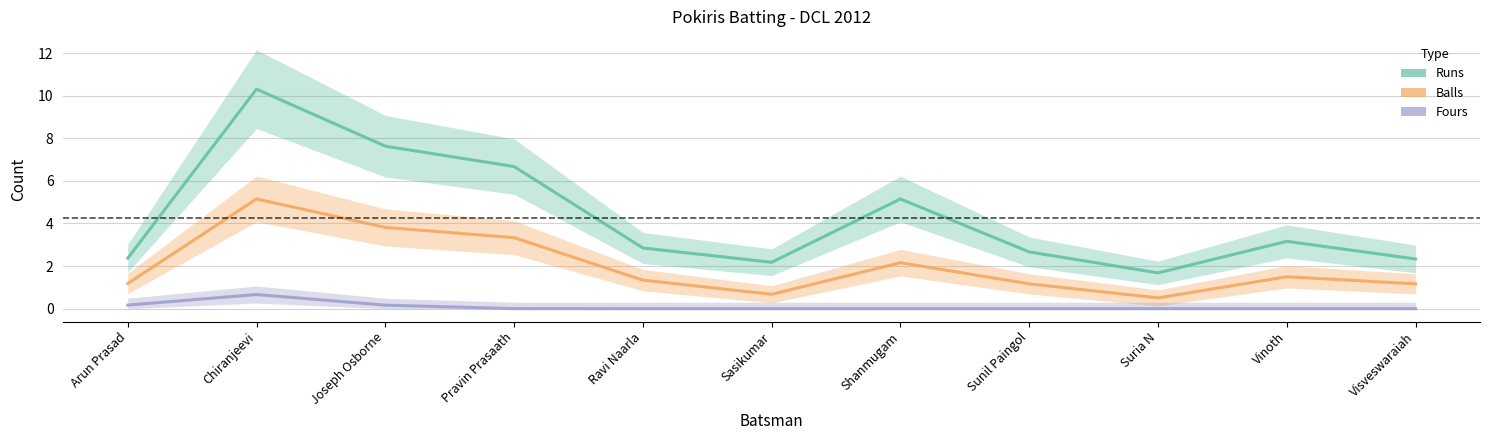

Which category has the highest value in the Balls series?

Chiranjeevi